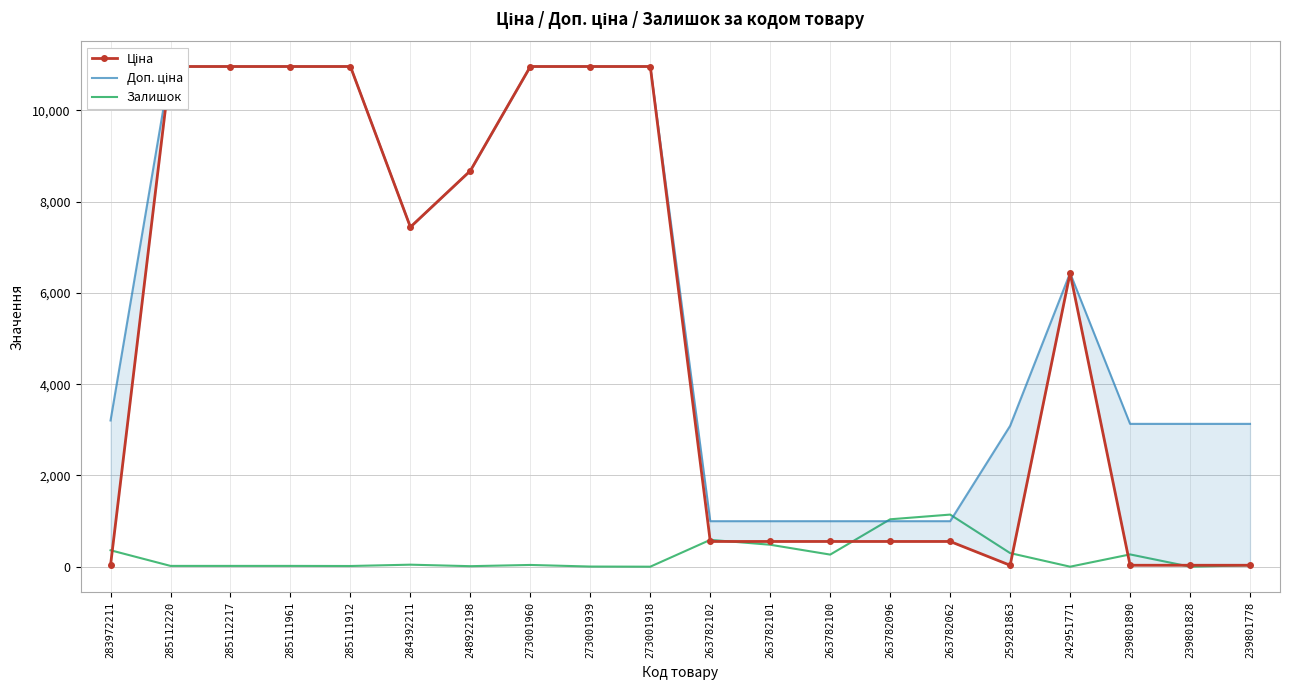

Which series has the largest total across all categories?

Доп. ціна